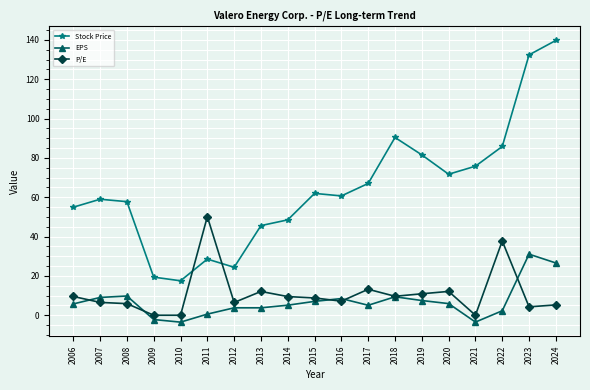

At how many categories does at least one series exceed 16?

19